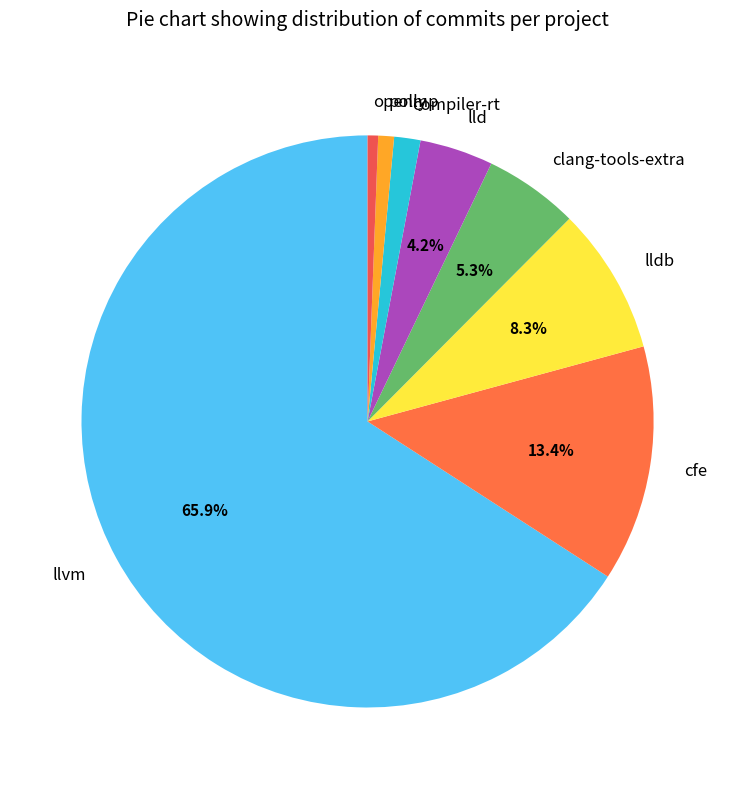

Which has a higher value, cfe or lld?

cfe